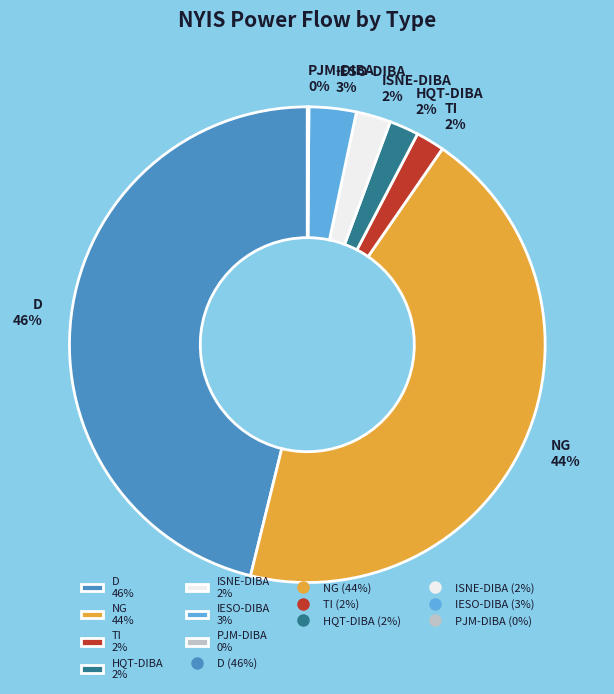

Is there a majority slice in this chart?

No